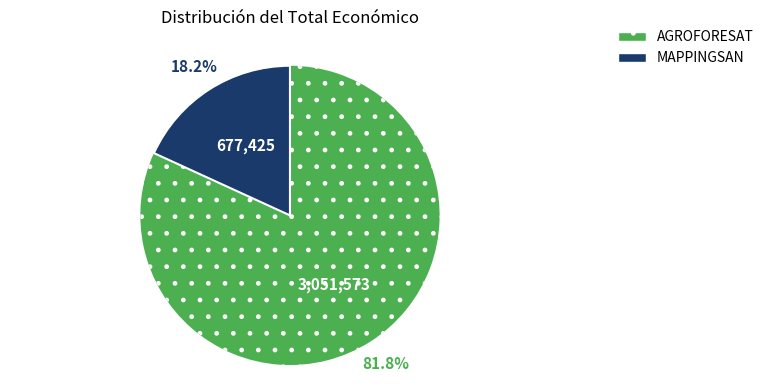

Is there a majority slice in this chart?

Yes